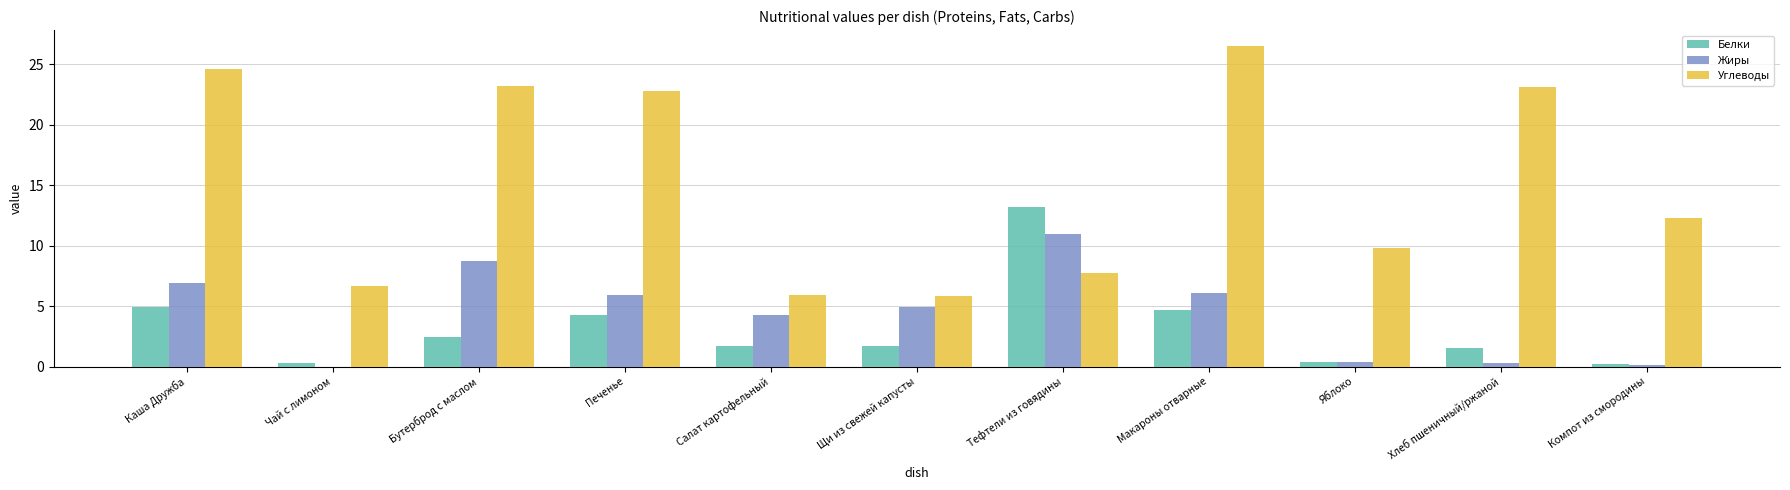

What value does the Углеводы series have at Салат картофельный?

5.9